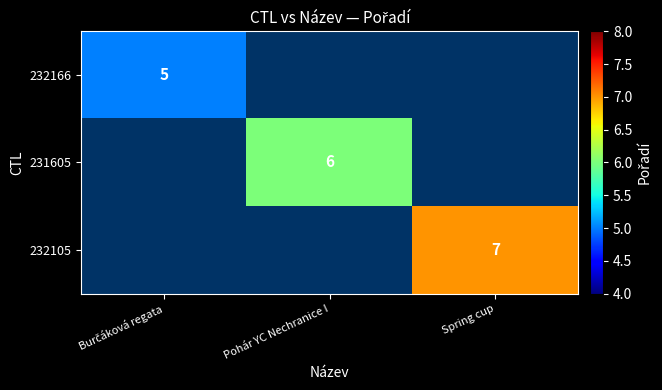

At which category does the chart reach its minimum across all series?

Burčáková regata